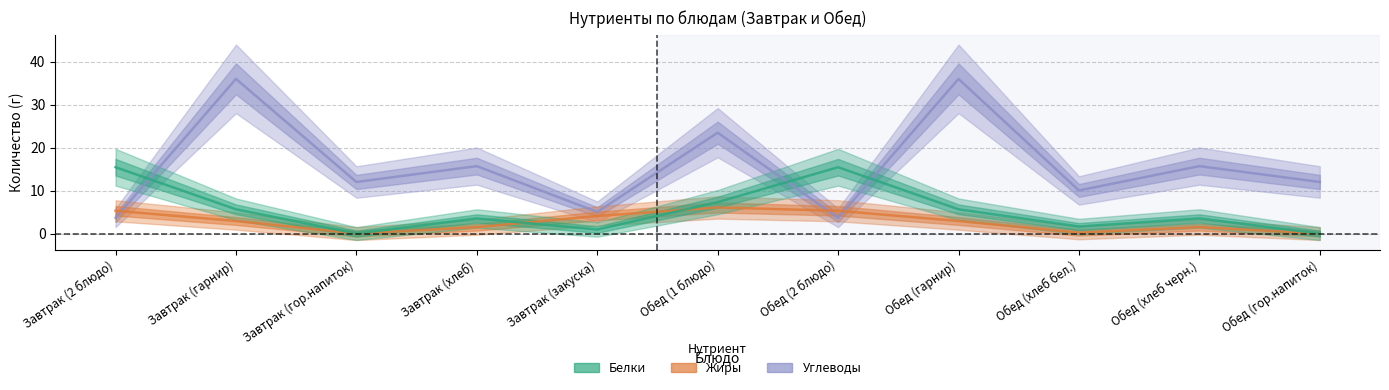

Which series has the largest range (max minus min)?

Углеводы